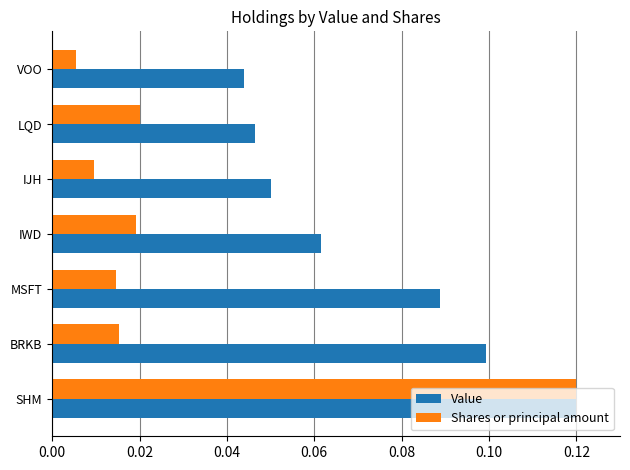

What are all the series names shown in the legend?

Value, Shares or principal amount